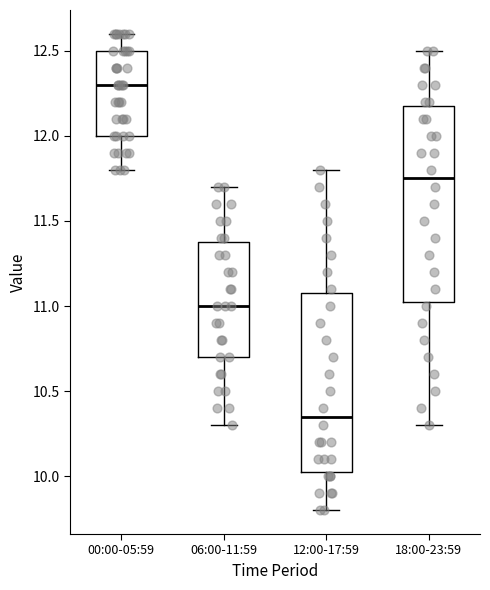

Which box's median line is the highest?

00:00-05:59